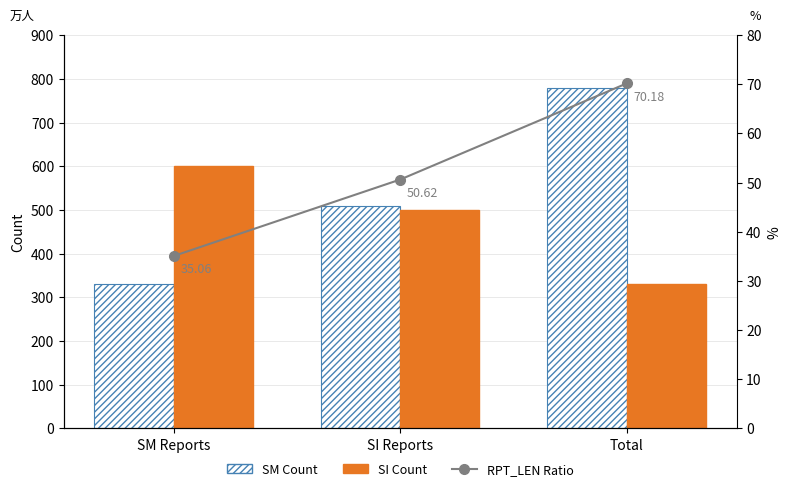

What is the spread (max minus min) of values at Total?

709.8